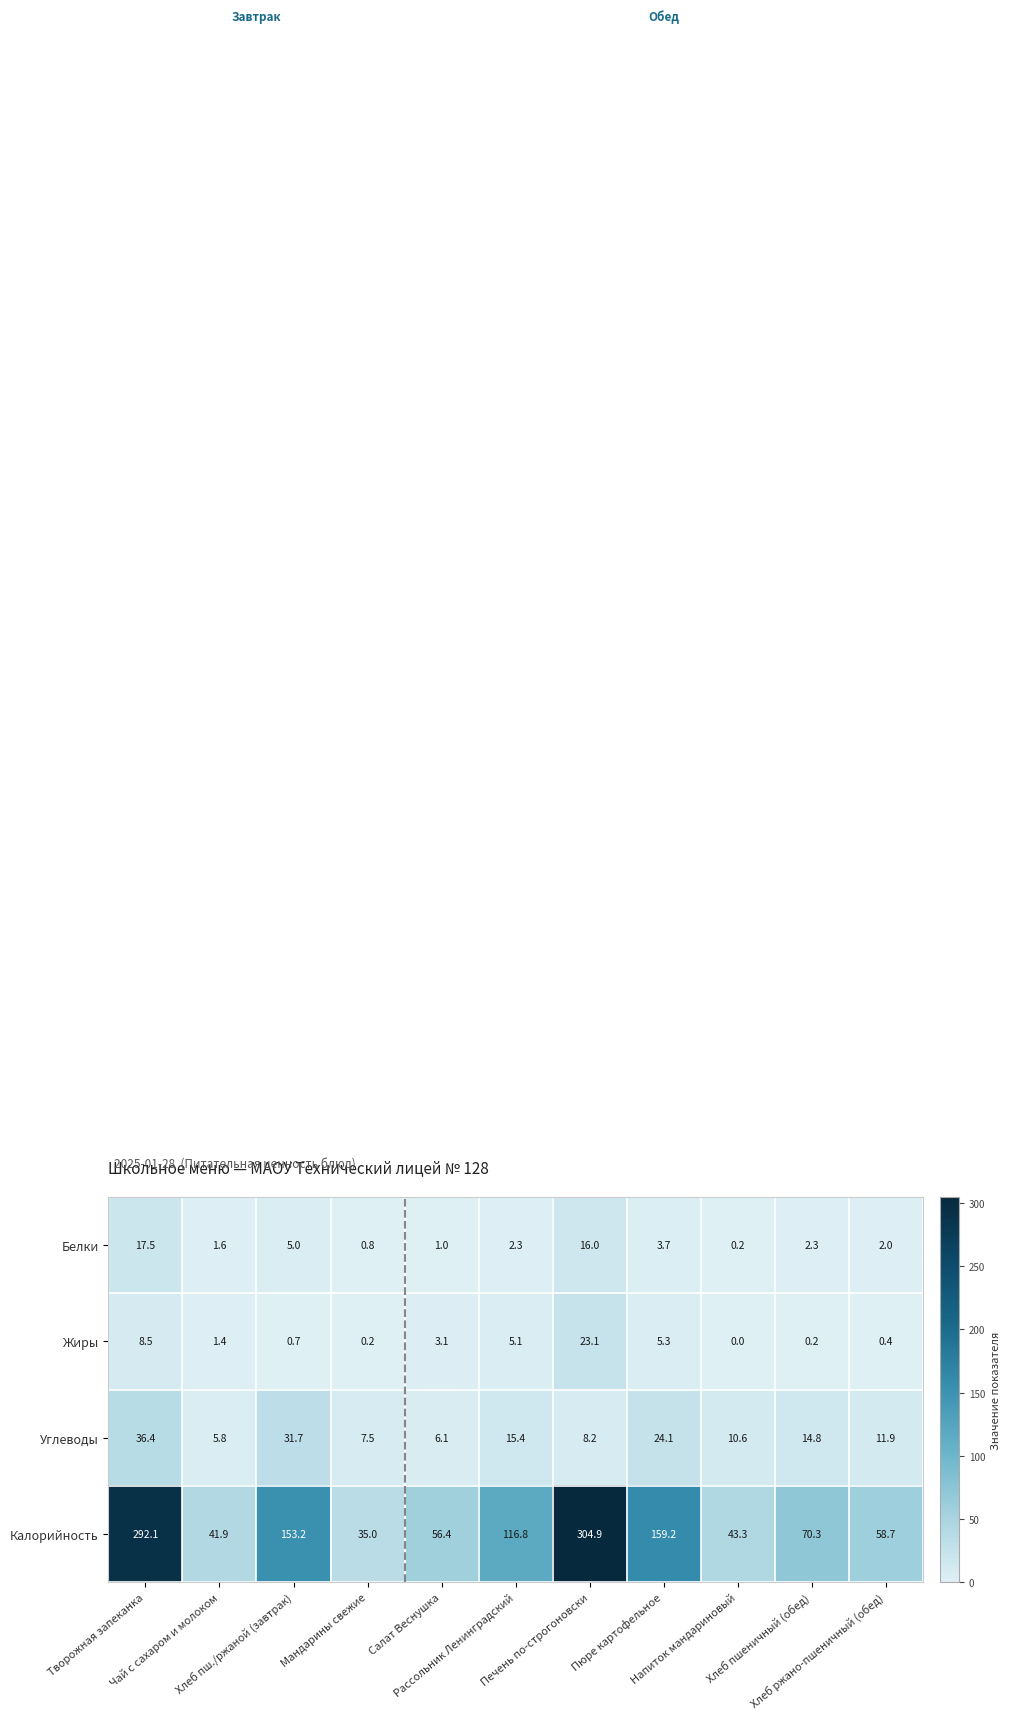

What is the maximum value shown in the chart?

304.9